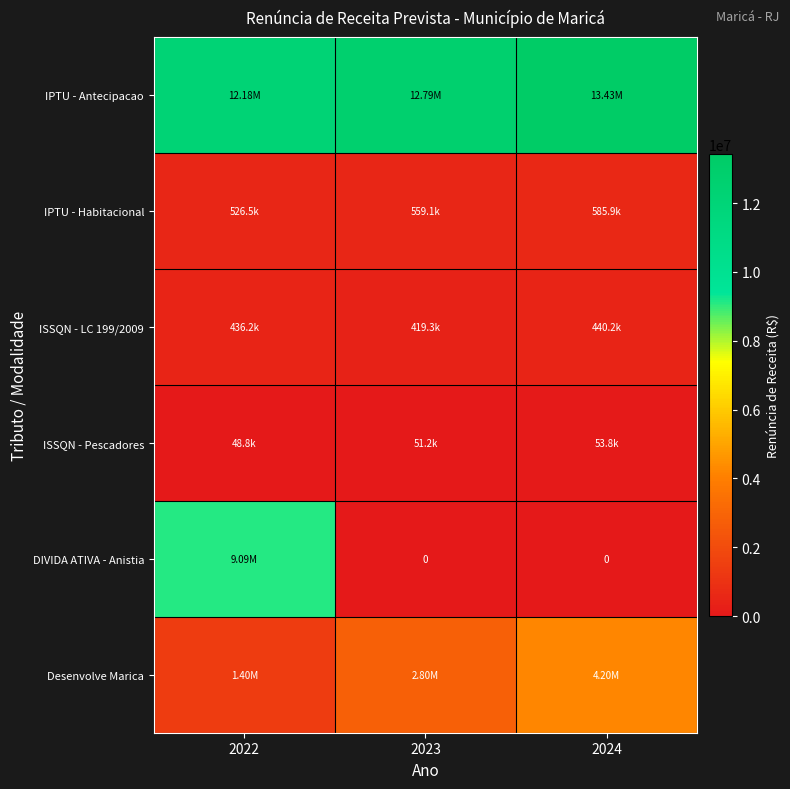

Is it true that ISSQN - Pescadores equals 85116.1 at 2024?

False